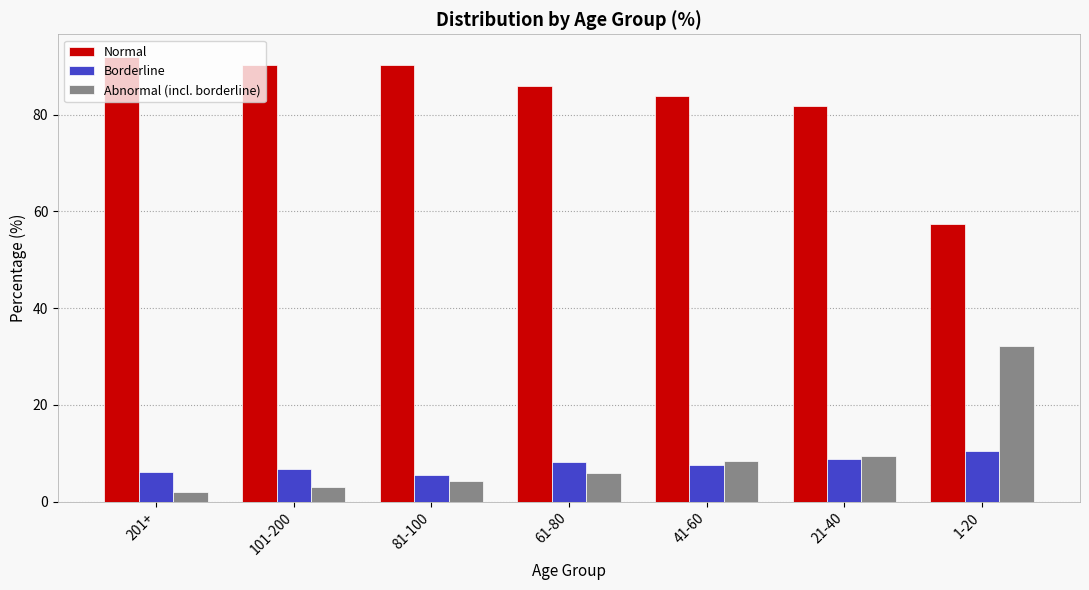

What is the label of the 3rd bar from the right?

41-60